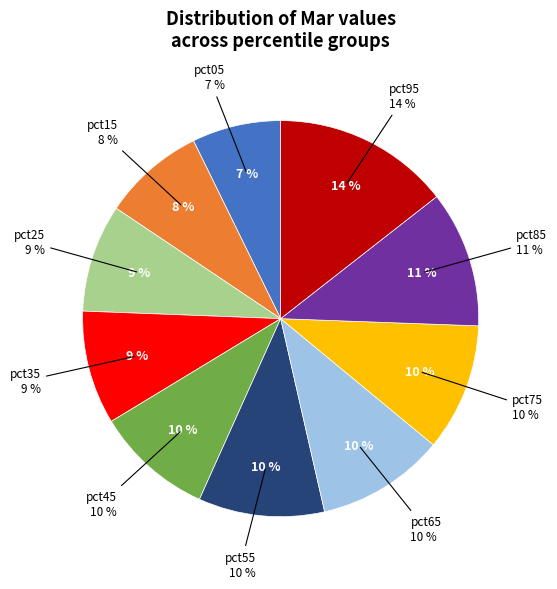

Is it true that pct55 is 10% of the pie?

True